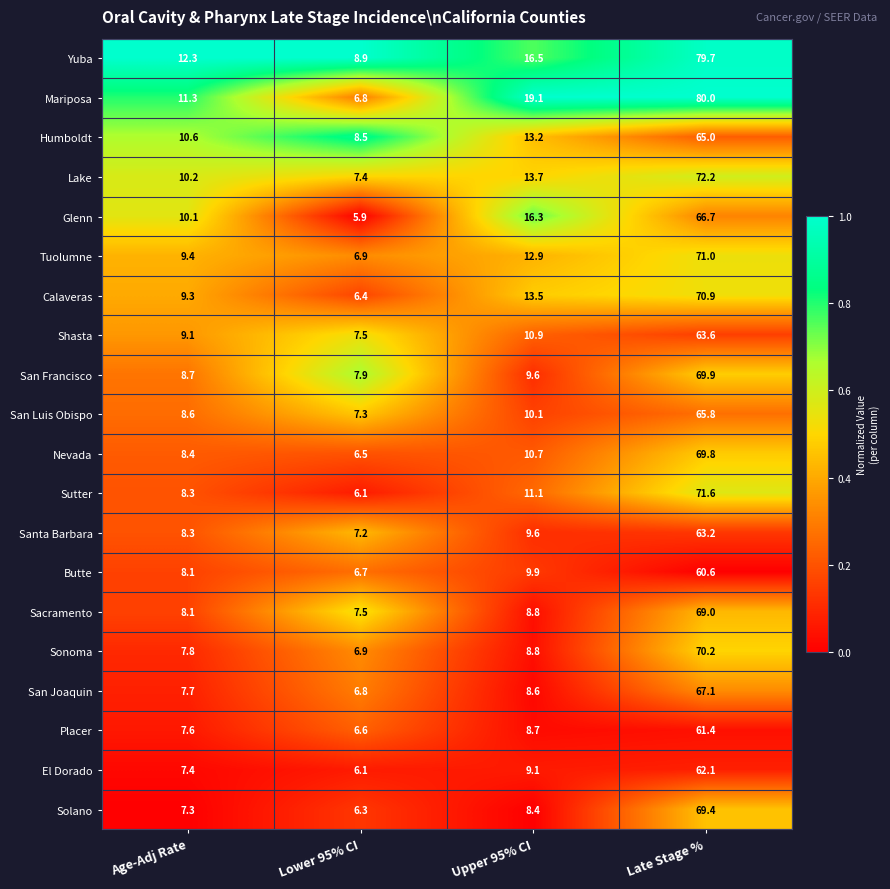

At which category is the sum across all series the highest?

Late Stage %